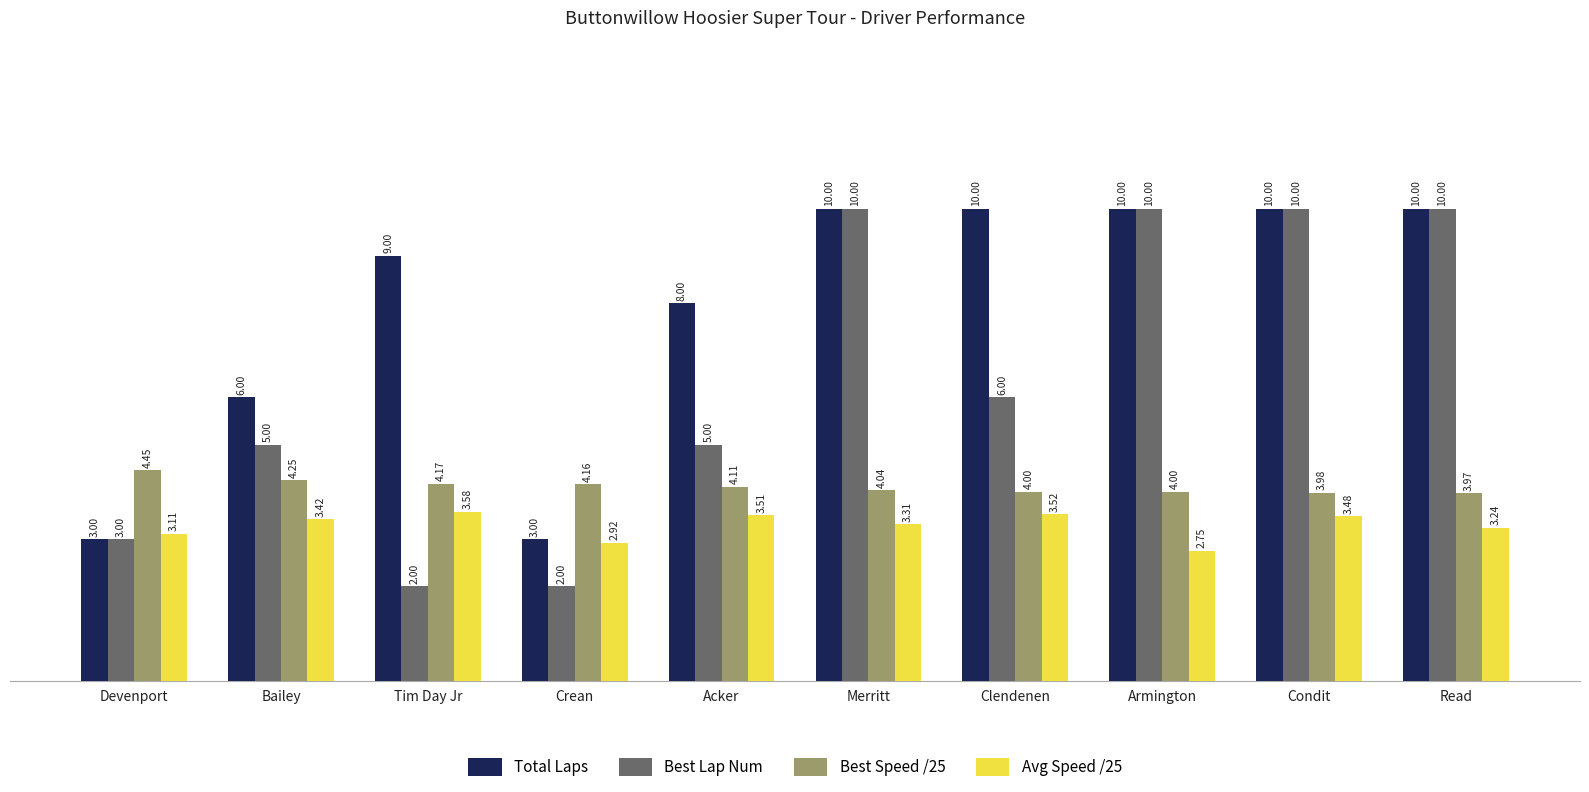

Are the bars horizontal?

No